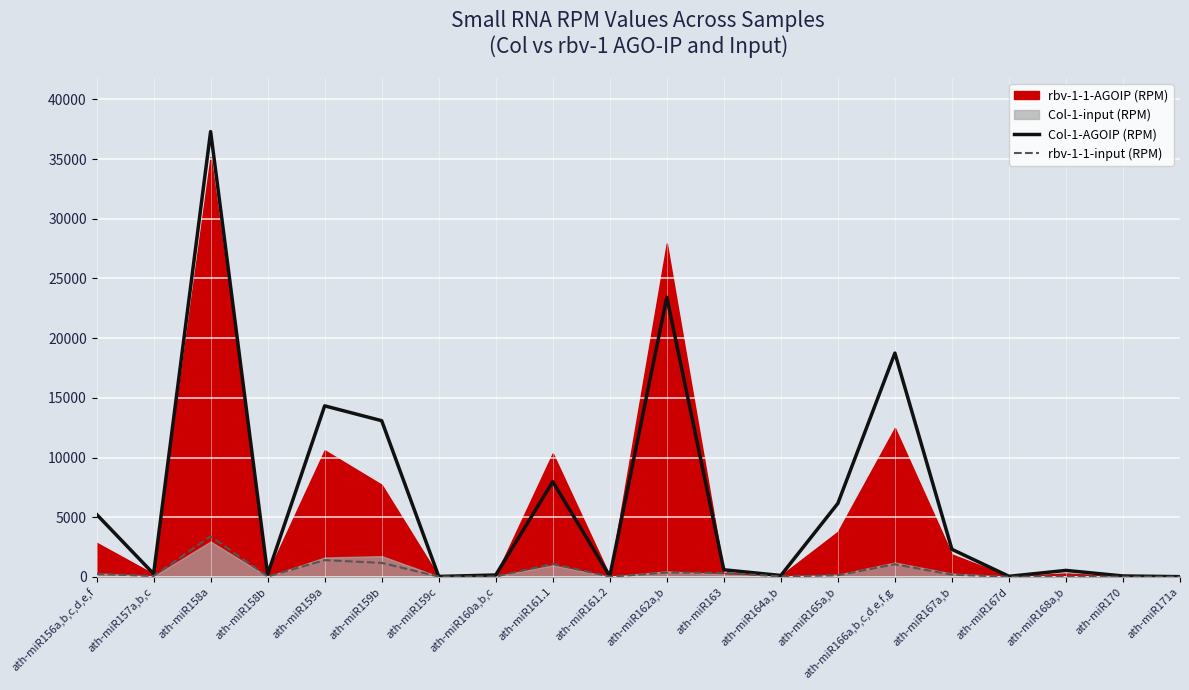

True or false: rbv-1-1-input (RPM) has a value of 127.8 at ath-miR156a,b,c,d,e,f.

False